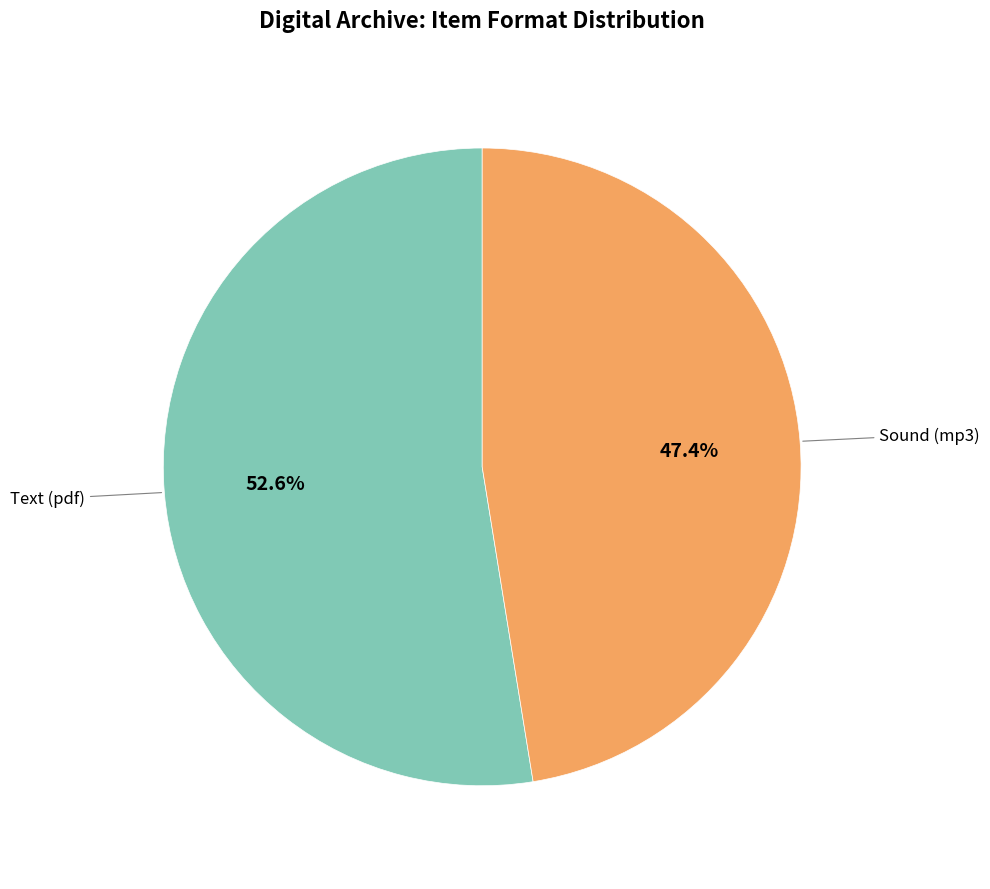

True or false: Text (pdf) accounts for 40% of the total.

False